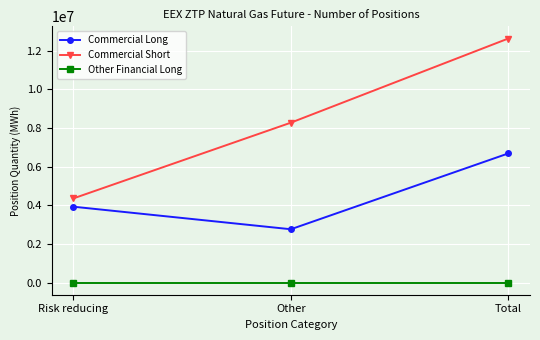

True or false: Other Financial Long has a value of 0 at Risk reducing.

True